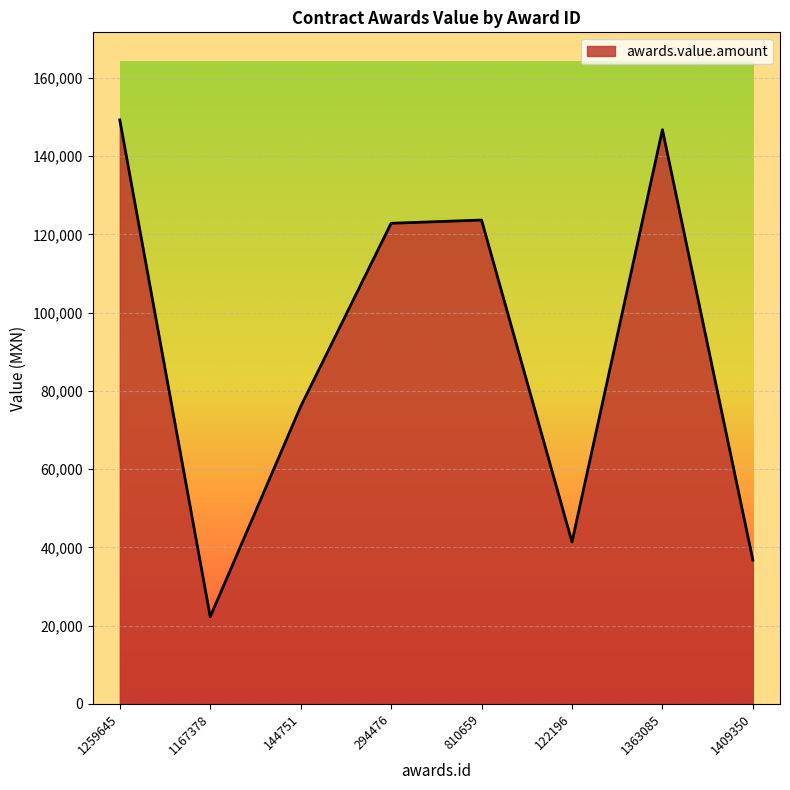

What is the change in value from 294476 to 122196?

-81470.0